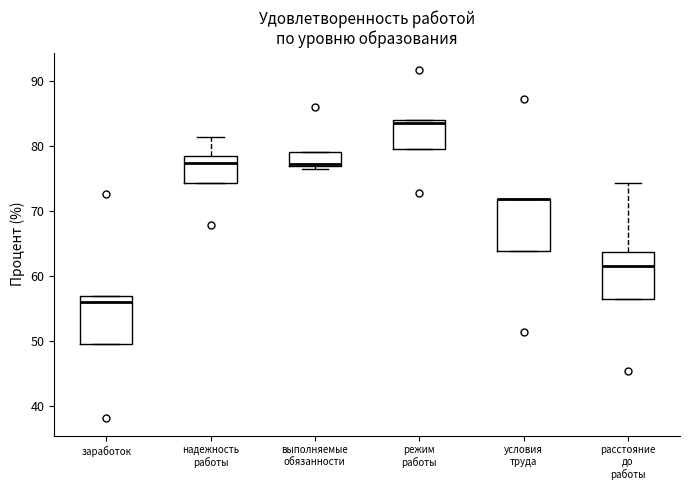

Where is the lower edge of the box for расстояние до работы on the y-axis? The values are not printed on the chart, so give them approximately, as read against the axis.

57